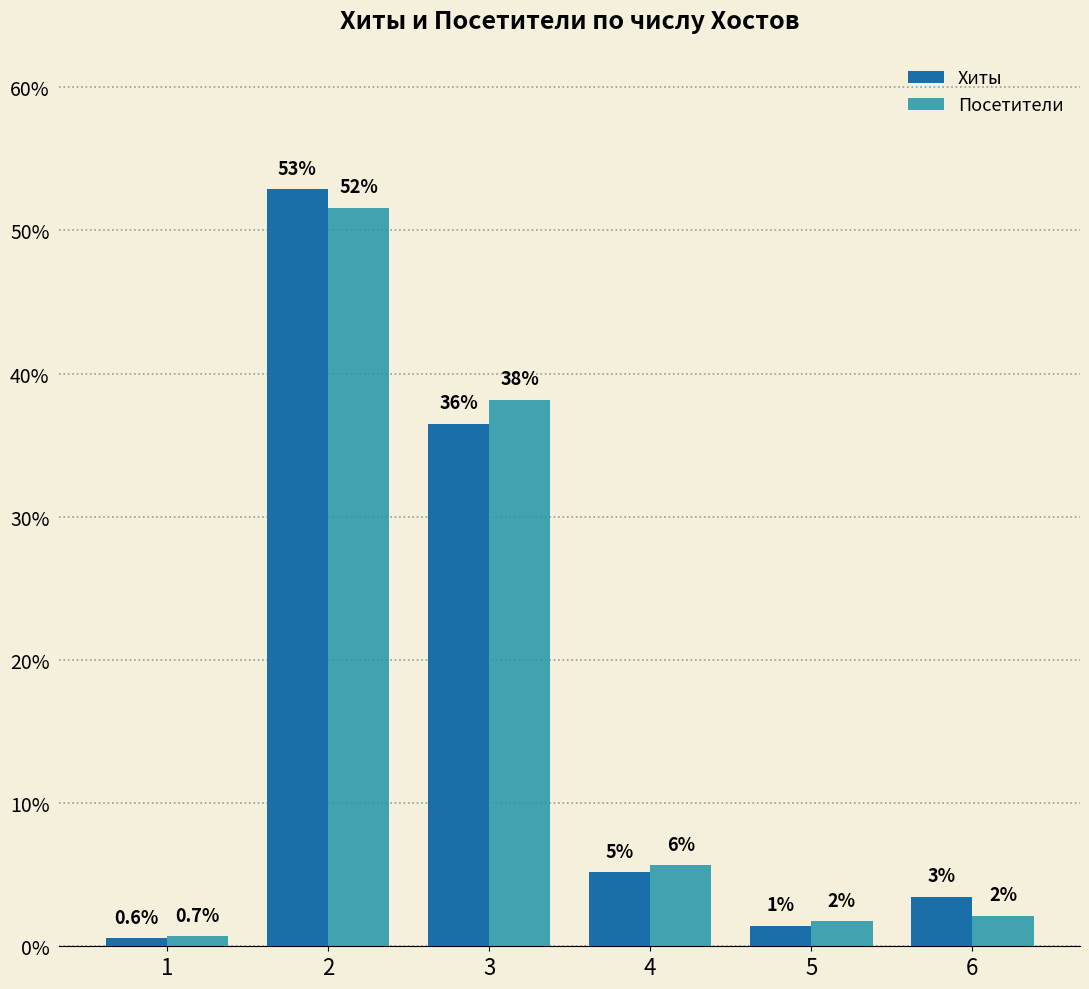

Reading right to left, what are all the values shown in this chart?

Хиты: 3.4	1.4	5.2	36.5	52.9	0.6
Посетители: 2.1	1.8	5.7	38.2	51.6	0.7